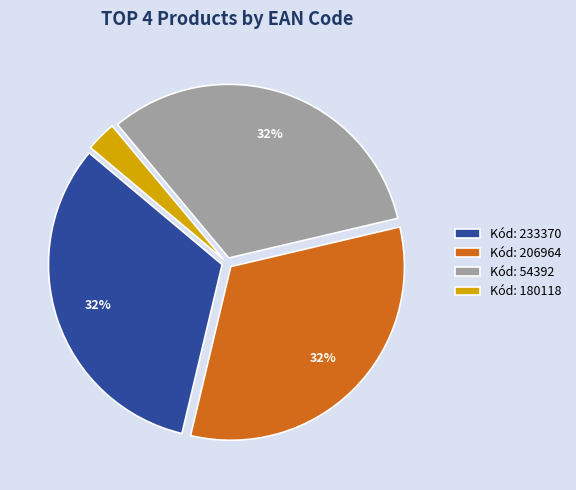

What percentage is the Kód: 206964 slice, to the nearest percent?

32%